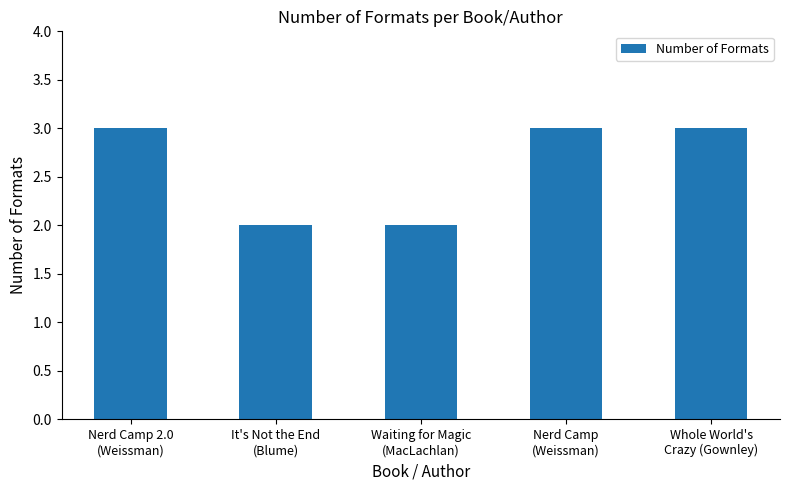

What is the value of the 4th bar from the left?

3